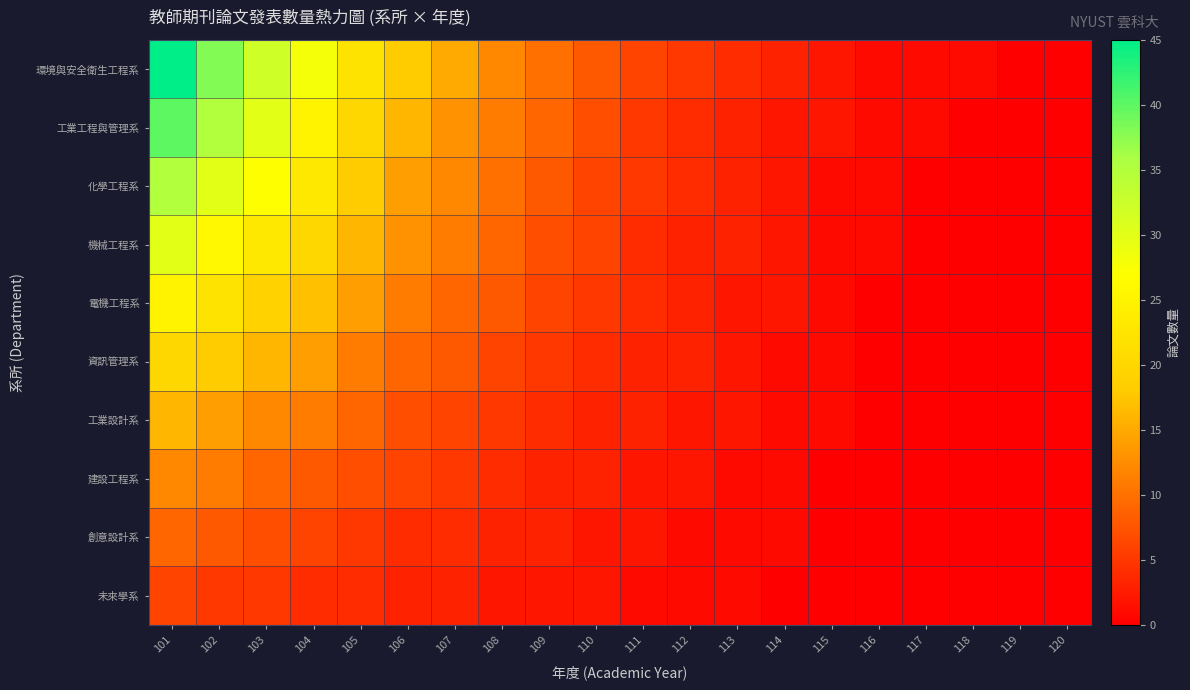

Reading left to right, transcribe all the data shown in this chart.

環境與安全衛生工程系: 101=45	102=38	103=32	104=28	105=22	106=18	107=15	108=12	109=10	110=8	111=6	112=5	113=4	114=3	115=2	116=1	117=1	118=1	119=0	120=0
工業工程與管理系: 101=40	102=35	103=30	104=25	105=20	106=16	107=13	108=11	109=9	110=7	111=5	112=4	113=3	114=2	115=2	116=1	117=1	118=0	119=0	120=0
化學工程系: 101=35	102=30	103=27	104=23	105=18	106=14	107=12	108=10	109=8	110=6	111=5	112=4	113=3	114=2	115=1	116=1	117=0	118=0	119=0	120=0
機械工程系: 101=30	102=26	103=23	104=20	105=16	106=13	107=11	108=9	109=7	110=6	111=4	112=3	113=3	114=2	115=1	116=1	117=0	118=0	119=0	120=0
電機工程系: 101=25	102=22	103=19	104=17	105=14	106=11	107=9	108=8	109=6	110=5	111=4	112=3	113=2	114=2	115=1	116=0	117=0	118=0	119=0	120=0
資訊管理系: 101=20	102=18	103=16	104=14	105=11	106=9	107=8	108=6	109=5	110=4	111=3	112=3	113=2	114=1	115=1	116=0	117=0	118=0	119=0	120=0
工業設計系: 101=16	102=14	103=12	104=11	105=9	106=7	107=6	108=5	109=4	110=3	111=3	112=2	113=2	114=1	115=1	116=0	117=0	118=0	119=0	120=0
建設工程系: 101=12	102=11	103=9	104=8	105=7	106=6	107=5	108=4	109=3	110=3	111=2	112=2	113=1	114=1	115=0	116=0	117=0	118=0	119=0	120=0
創意設計系: 101=9	102=8	103=7	104=6	105=5	106=4	107=4	108=3	109=3	110=2	111=2	112=1	113=1	114=1	115=0	116=0	117=0	118=0	119=0	120=0
未來學系: 101=6	102=5	103=5	104=4	105=4	106=3	107=3	108=2	109=2	110=2	111=1	112=1	113=1	114=0	115=0	116=0	117=0	118=0	119=0	120=0